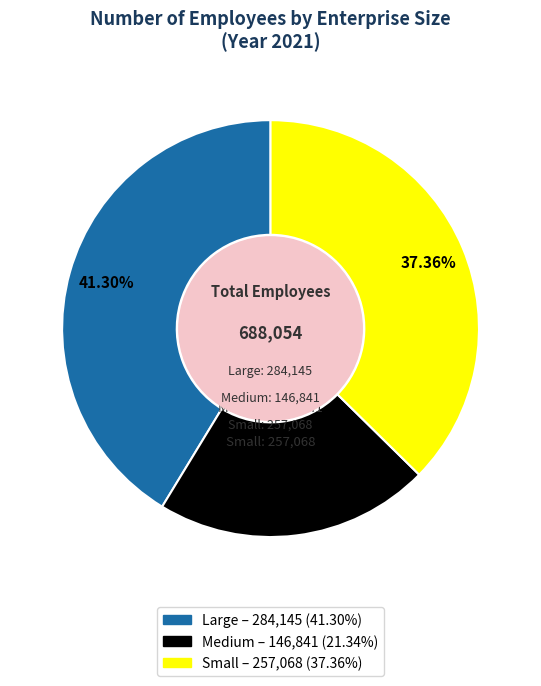

Is there a majority slice in this chart?

No